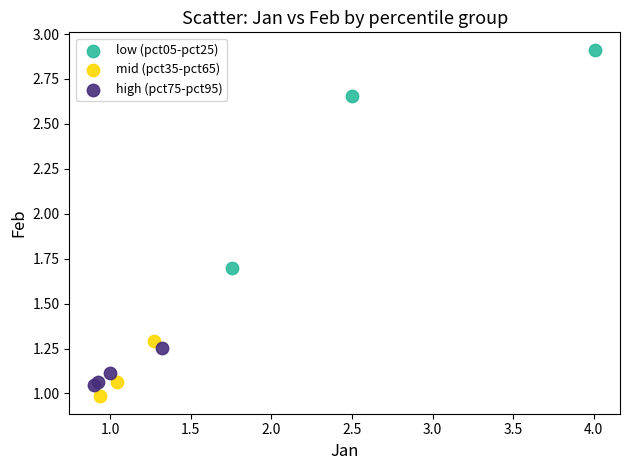

Which series has the widest spread of Y values?

low (pct05-pct25)